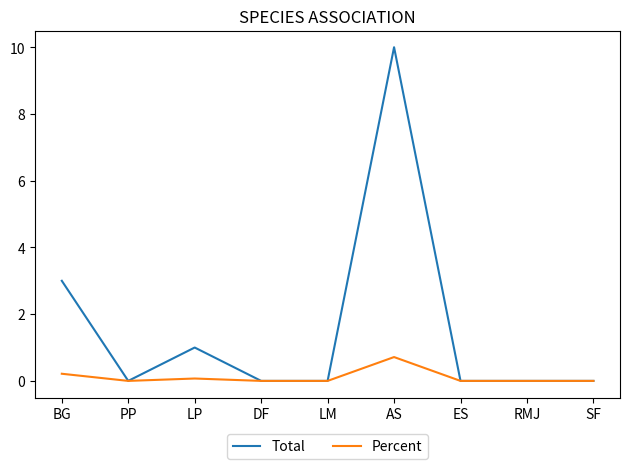

True or false: Total has a value of -6.8 at LM.

False